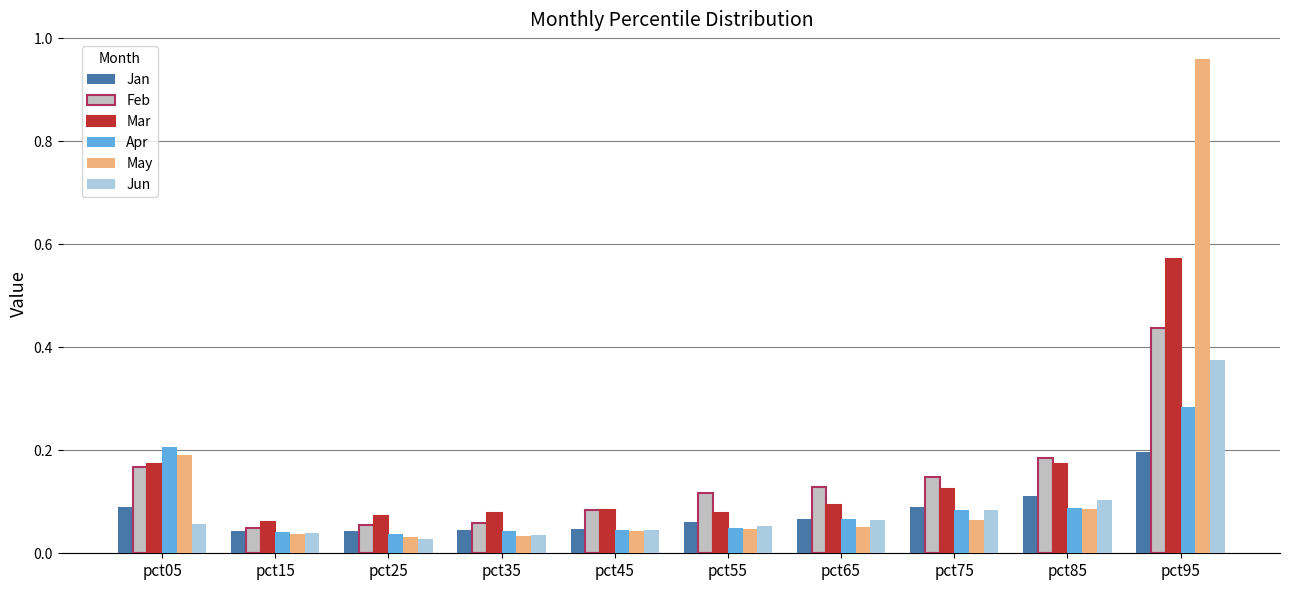

Is the value of May at pct95 greater than the value of Apr at pct95?

Yes